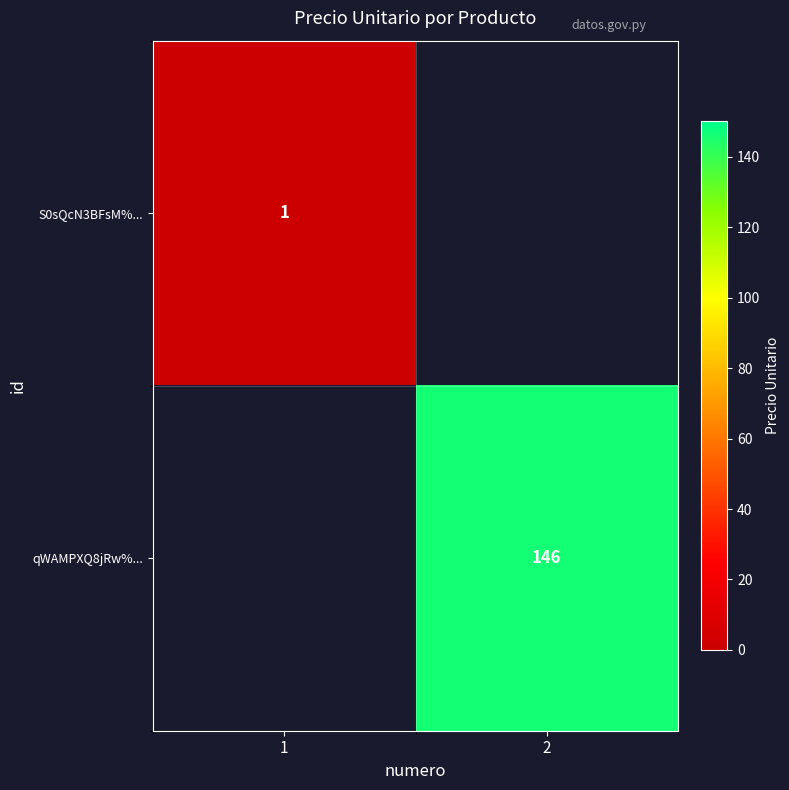

The qWAMPXQ8jRw%... series shows 146 at 2. True or false?

True